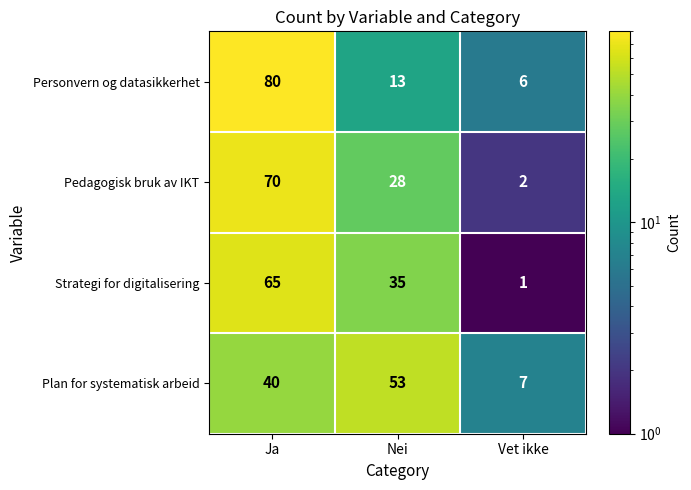

What is the spread (max minus min) of values at Vet ikke?

6